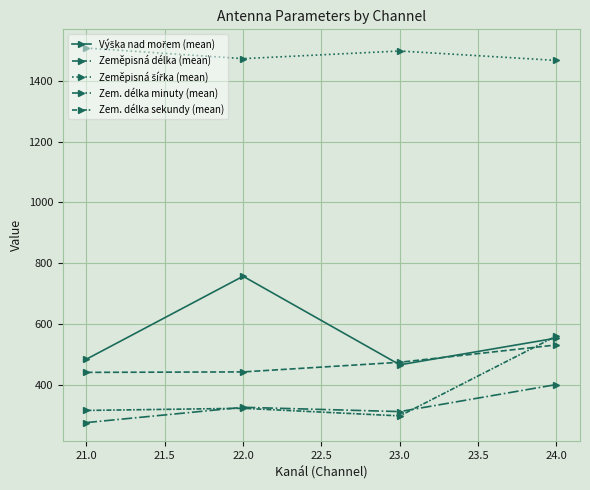

Does the chart have visible grid lines?

Yes